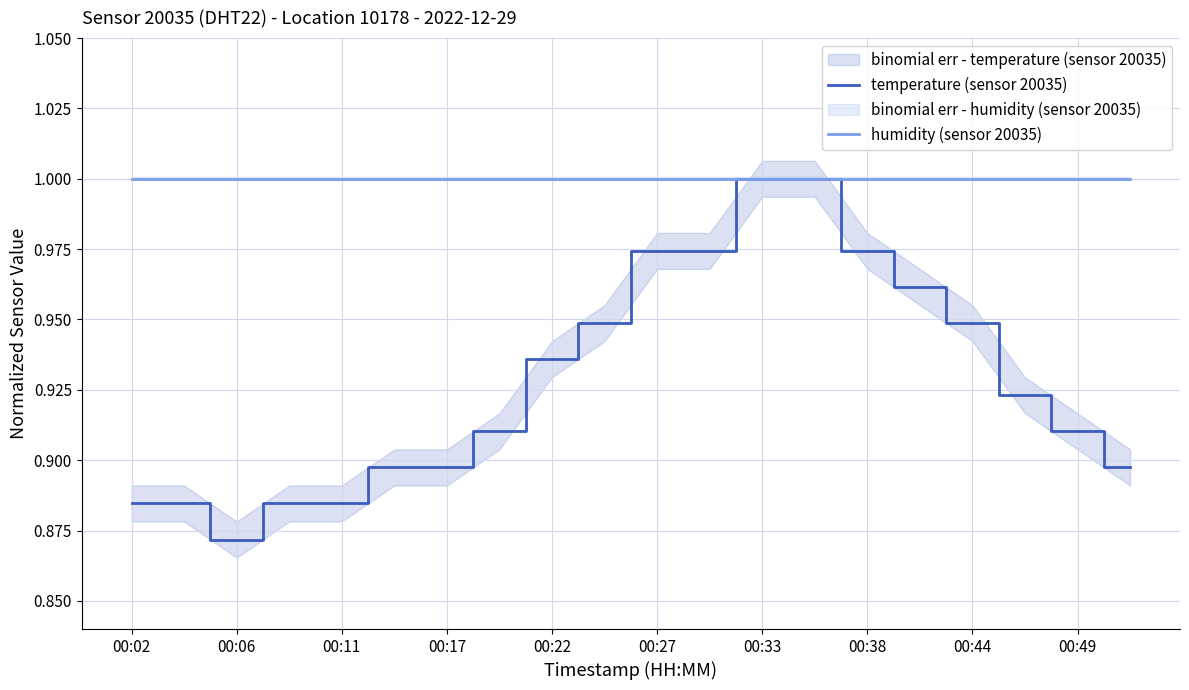

True or false: temperature (sensor 20035) and humidity (sensor 20035) intersect in this chart.

False